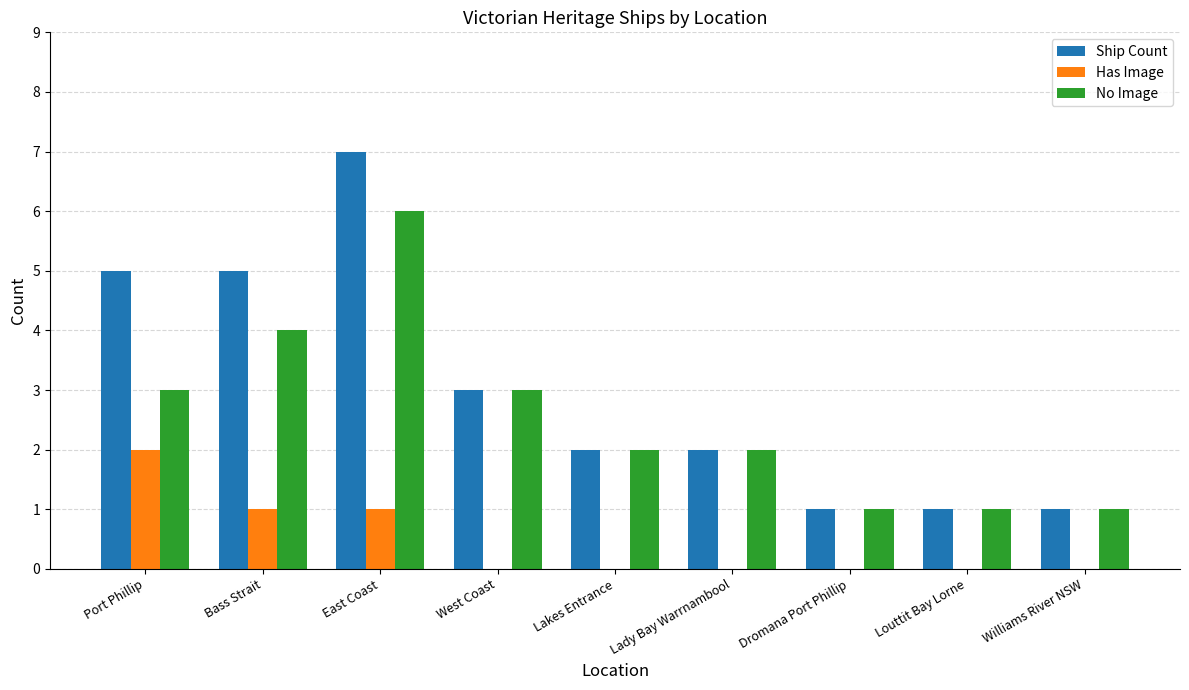

True or false: Has Image has a value of -1 at Williams River NSW.

False